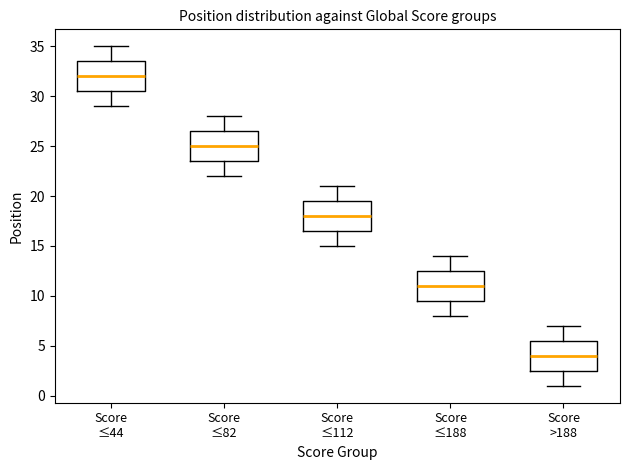

Which box's median line is the highest?

Score ≤44